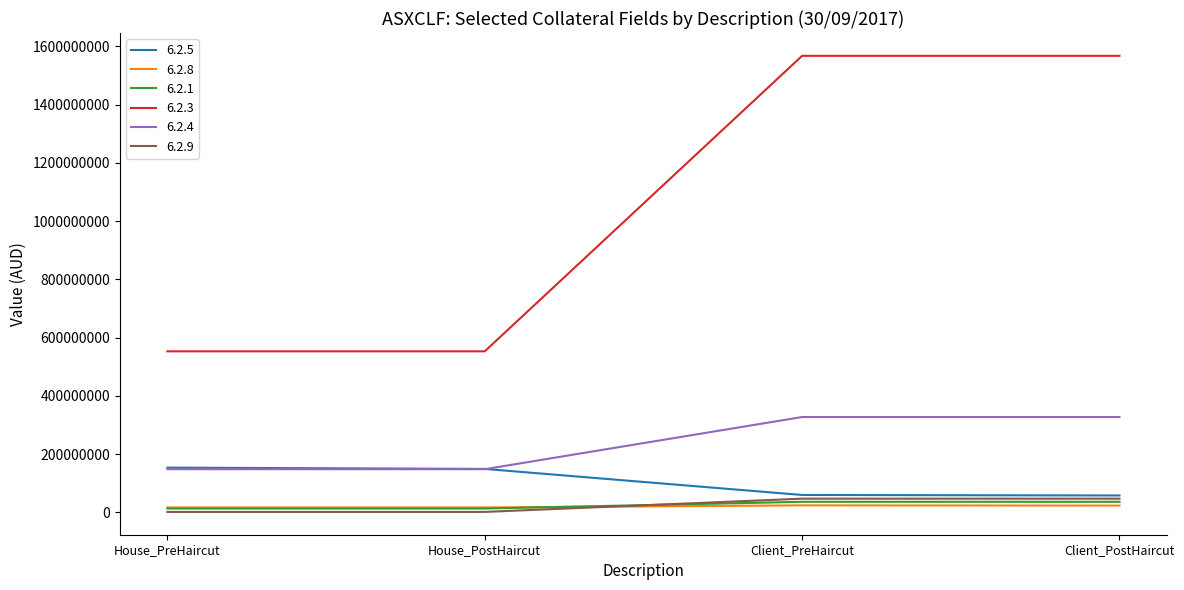

What is the sum of all 6.2.3 values?

4240253198